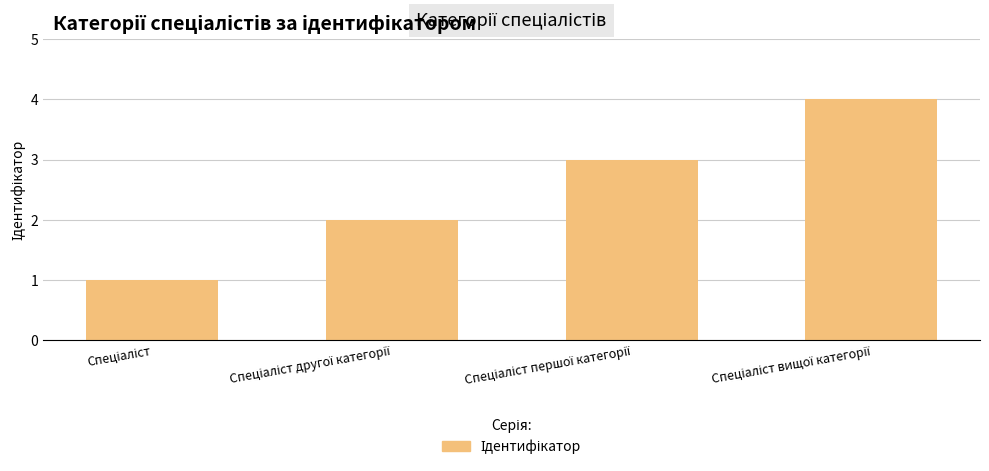

How many values are between 2 and 4?

3